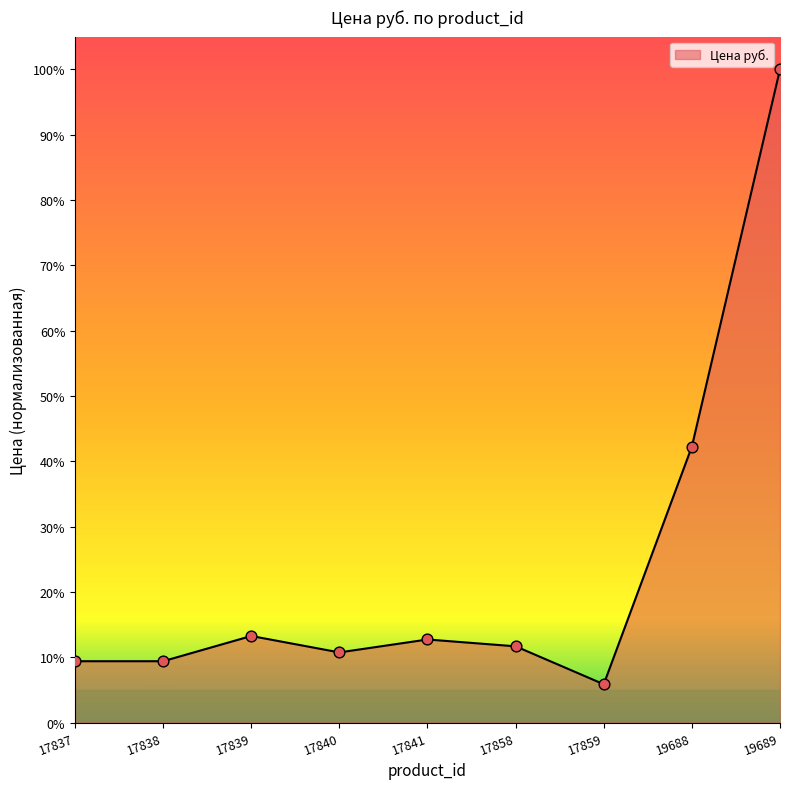

Between 17840 and 17839, which is larger?

17839